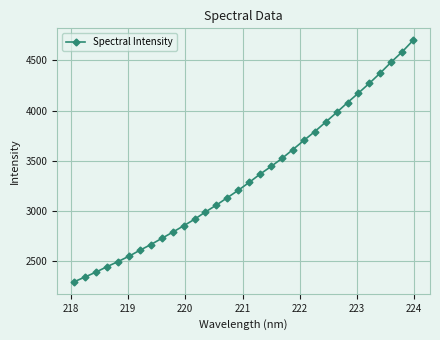

True or false: the data has more than 2 interior local peaks.

False